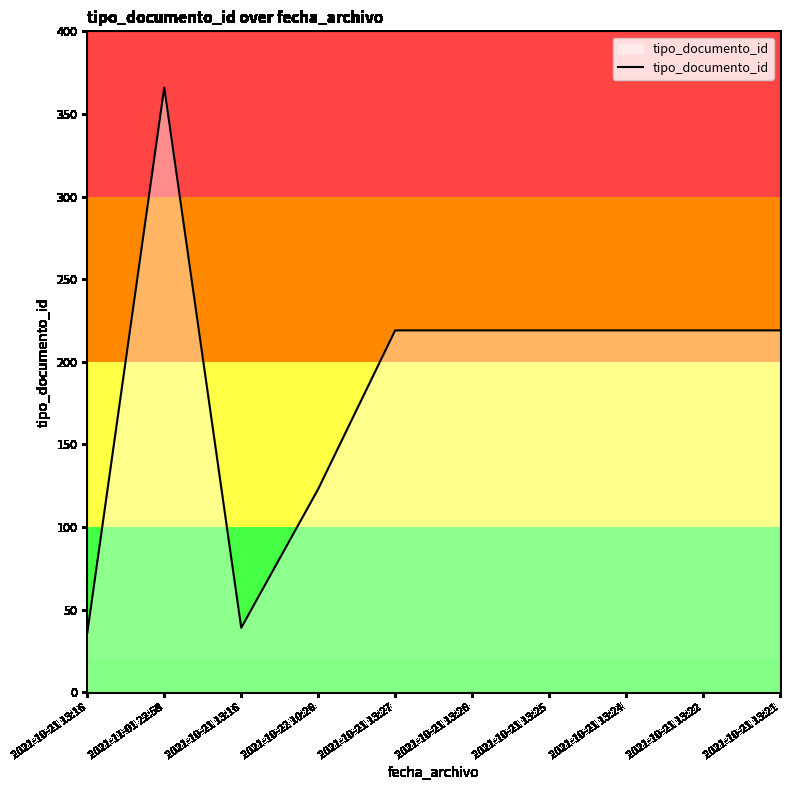

How many lines are shown in the chart?

1